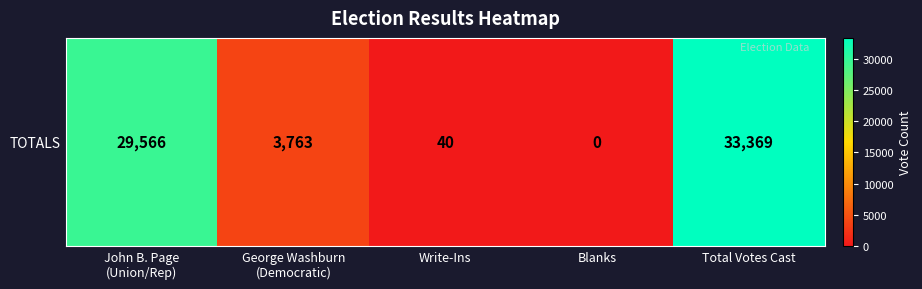

Which has a higher value, Blanks or Write-Ins?

Write-Ins